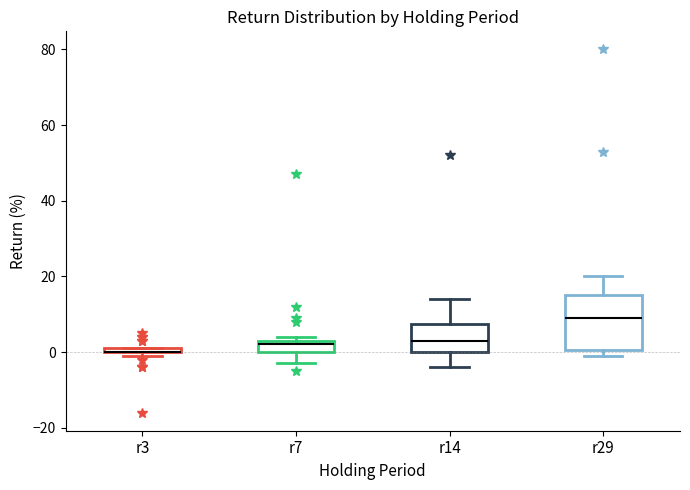

Where does the median line of the box for r14 sit on the y-axis? The values are not printed on the chart, so give them approximately, as read against the axis.

4